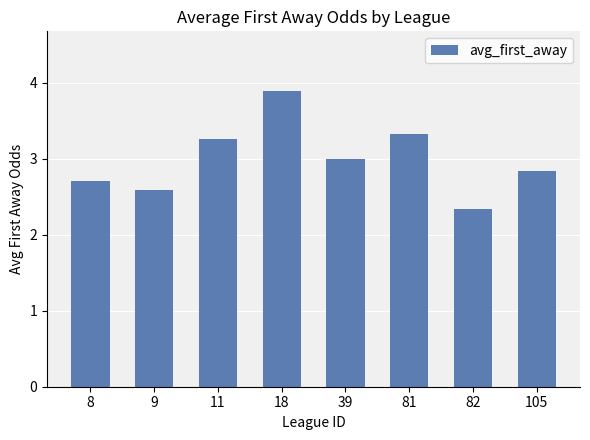

What is the greatest value displayed?

3.9